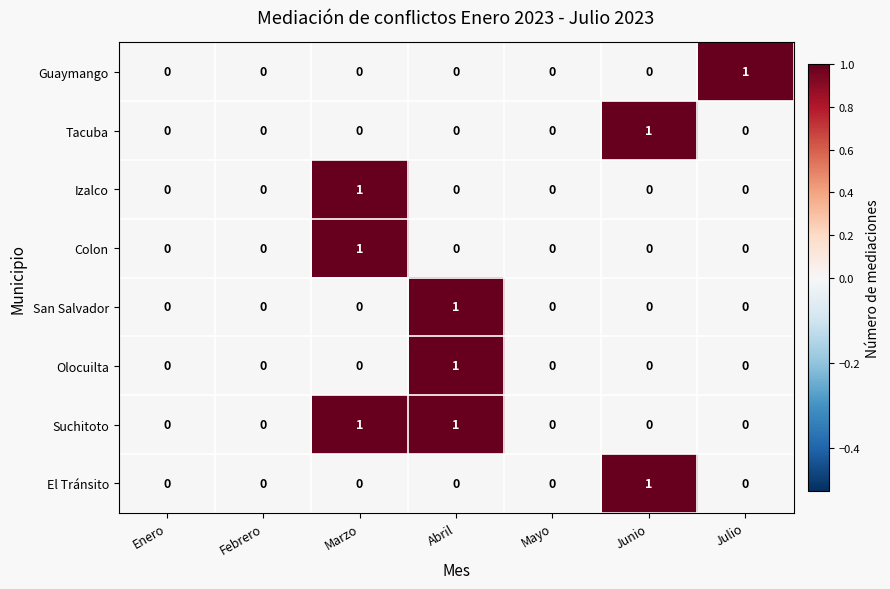

Which series has the largest total across all categories?

Suchitoto